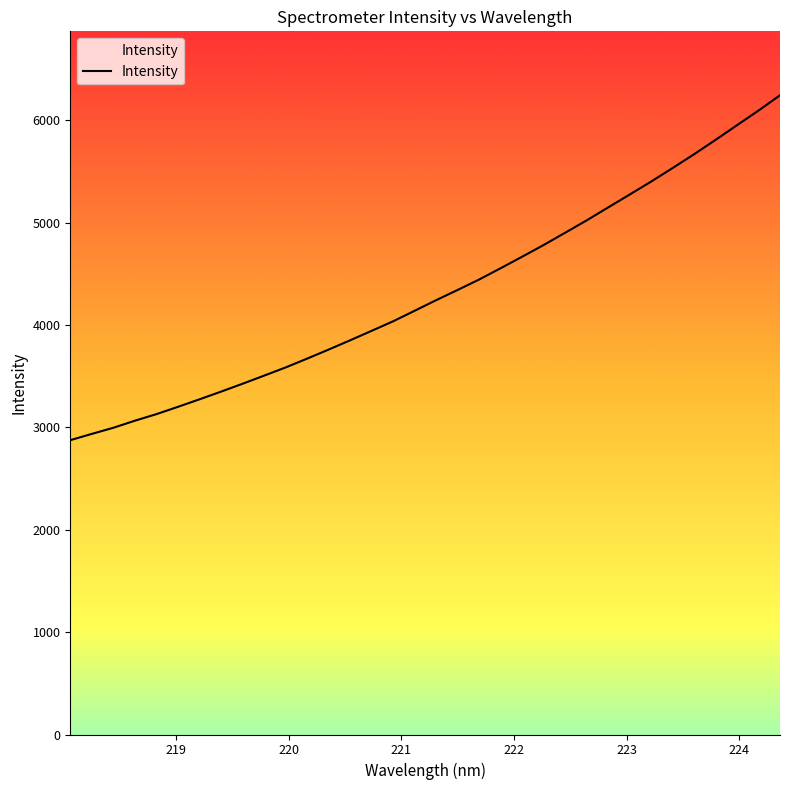

What is the smallest value displayed?

2875.0